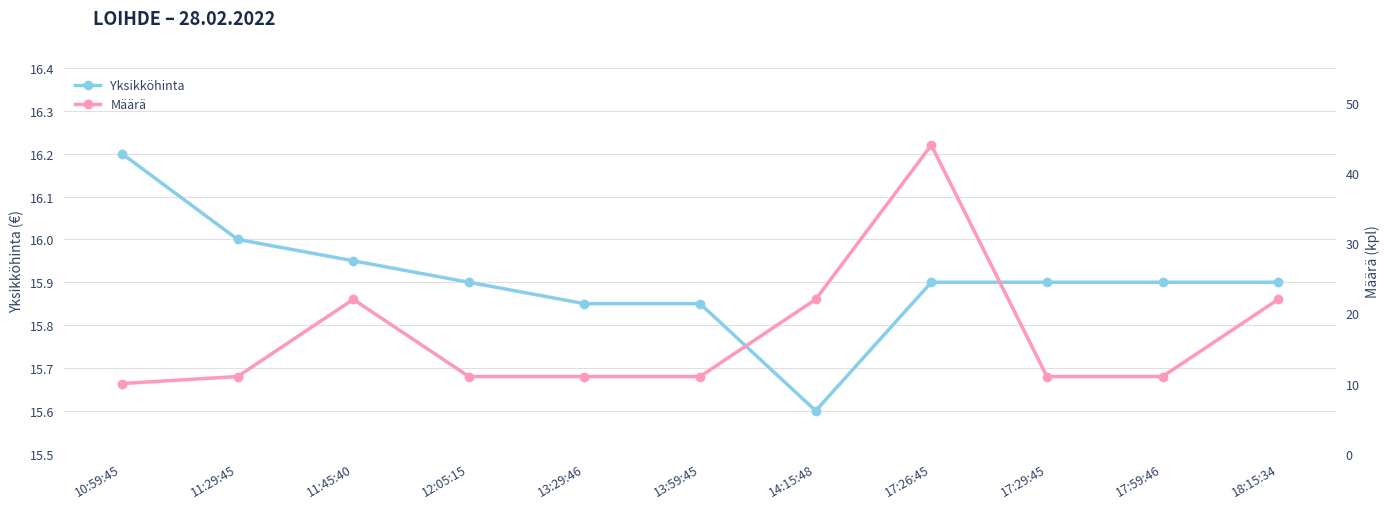

Rank the series by their maximum value, from lowest to highest.

Yksikköhinta, Määrä